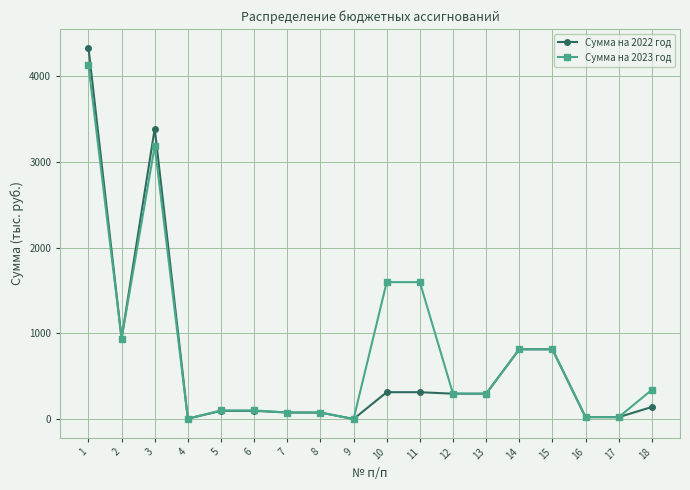

Where is the first local minimum for Сумма на 2022 год?

2